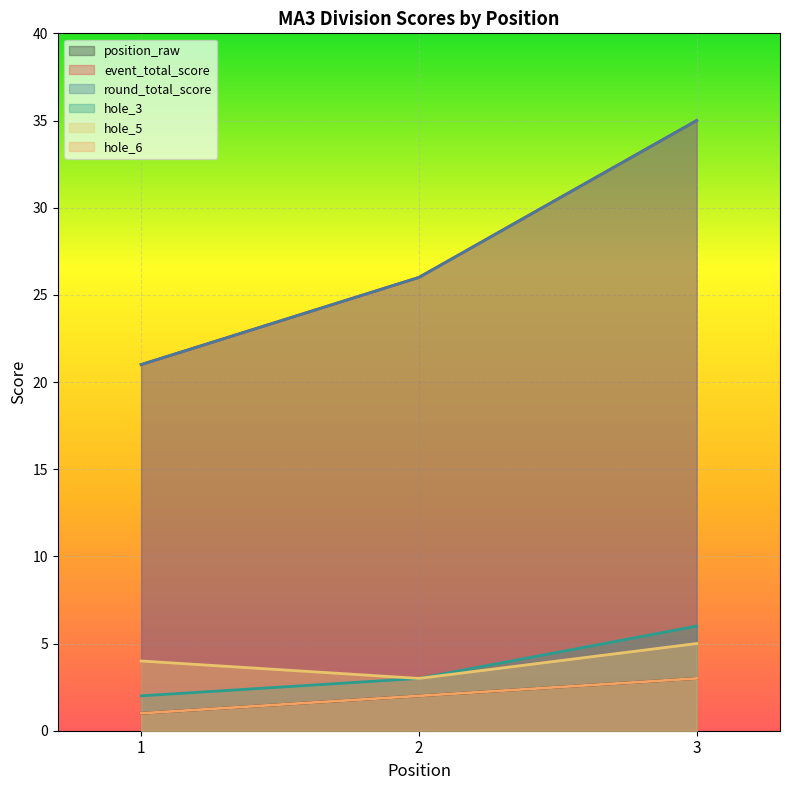

At which category is the sum across all series the highest?

3